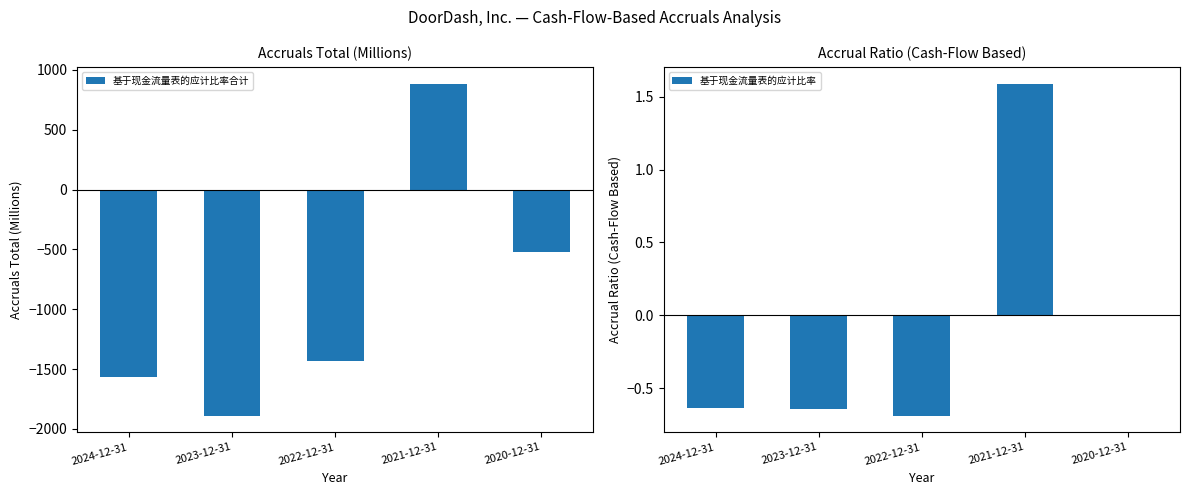

What is the maximum value shown in the chart?

887.0